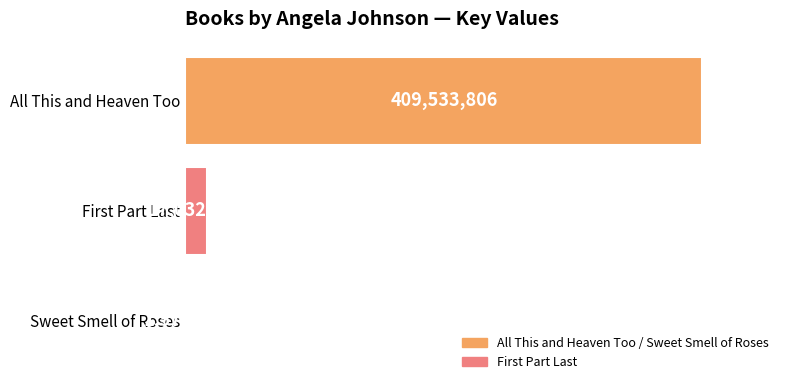

Between Sweet Smell of Roses and First Part Last, which is larger?

First Part Last